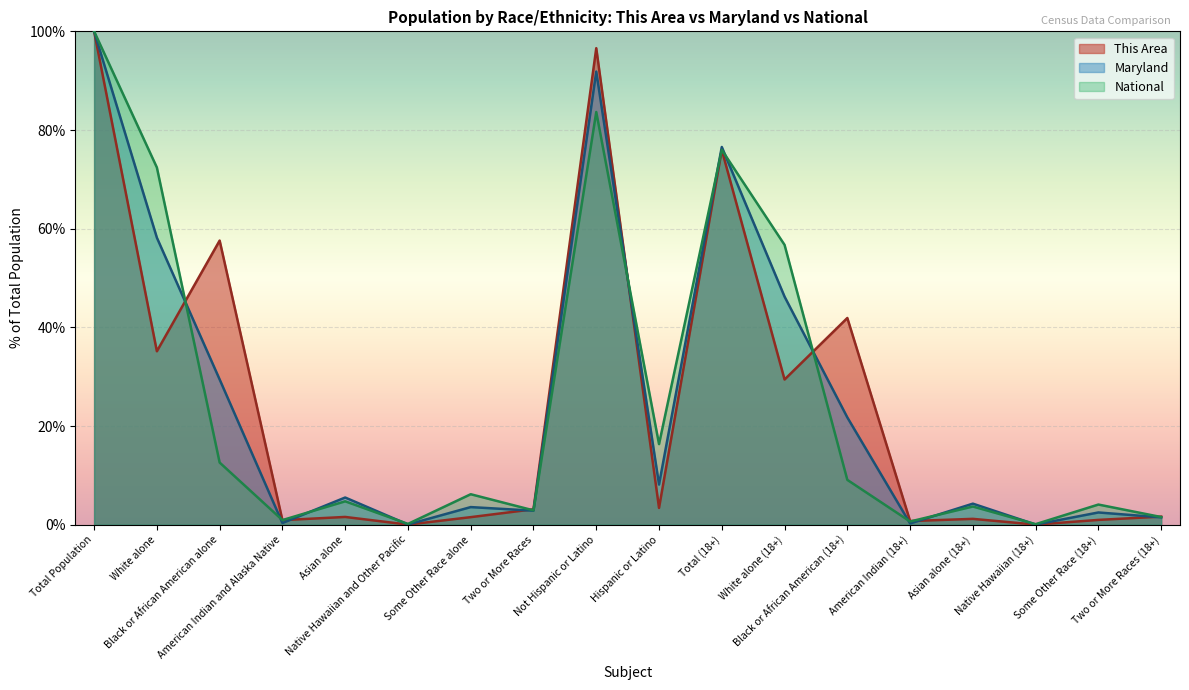

At which category does the chart reach its minimum across all series?

Native Hawaiian and Other Pacific